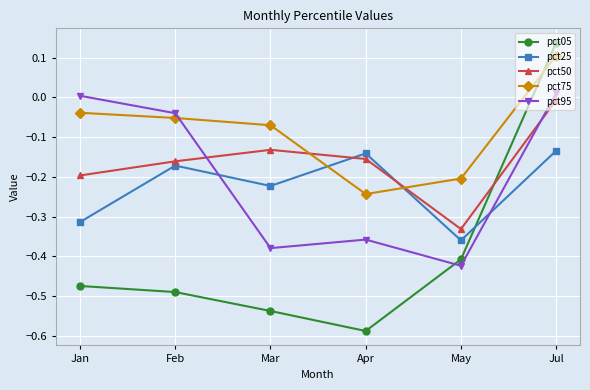

How many interior local valleys does the pct75 series have?

1